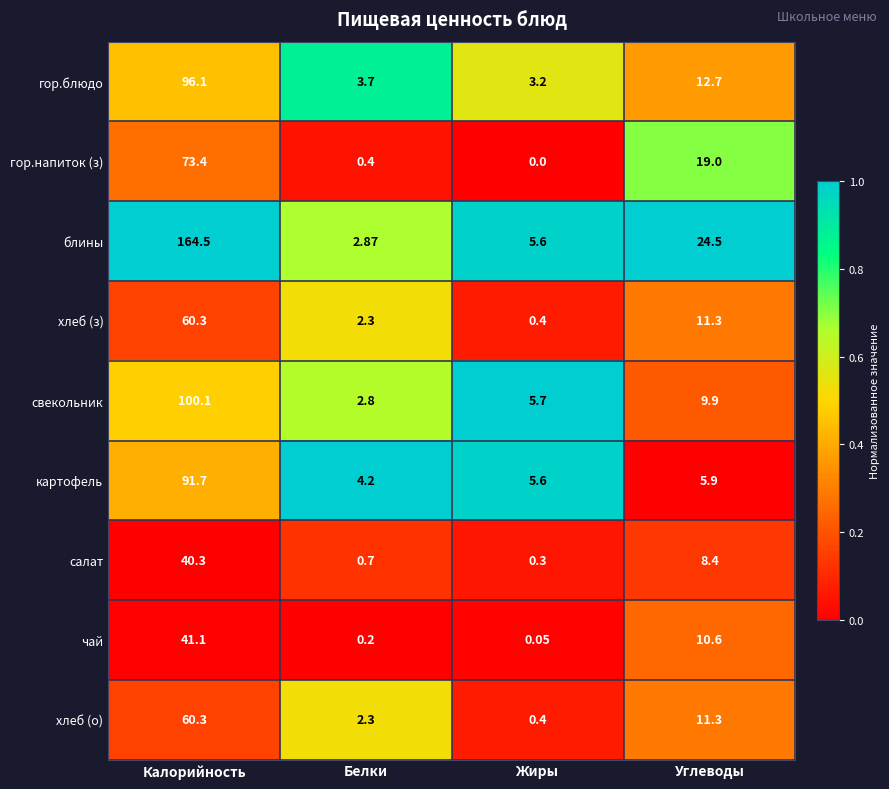

Where does the гор.напиток (з) series first go above 19?

Калорийность